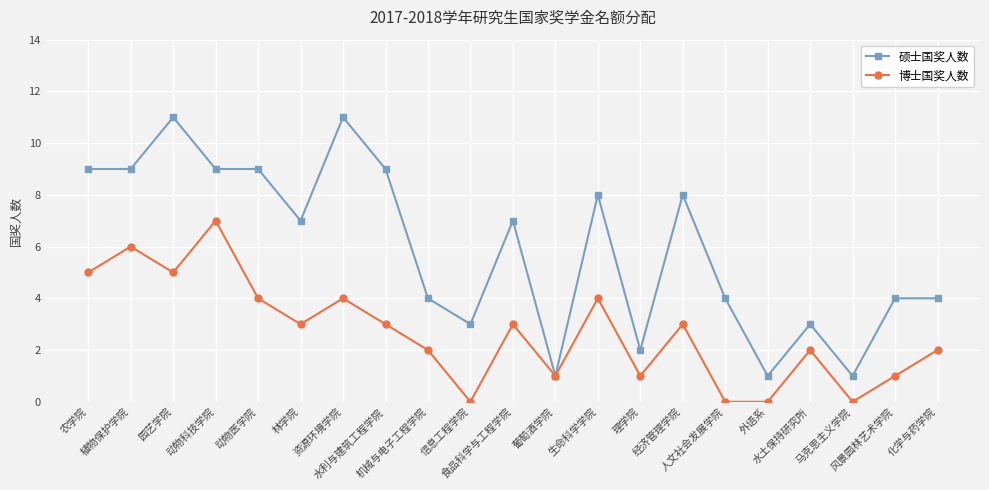

List the series in order of their peak value, lowest first.

博士国奖人数, 硕士国奖人数